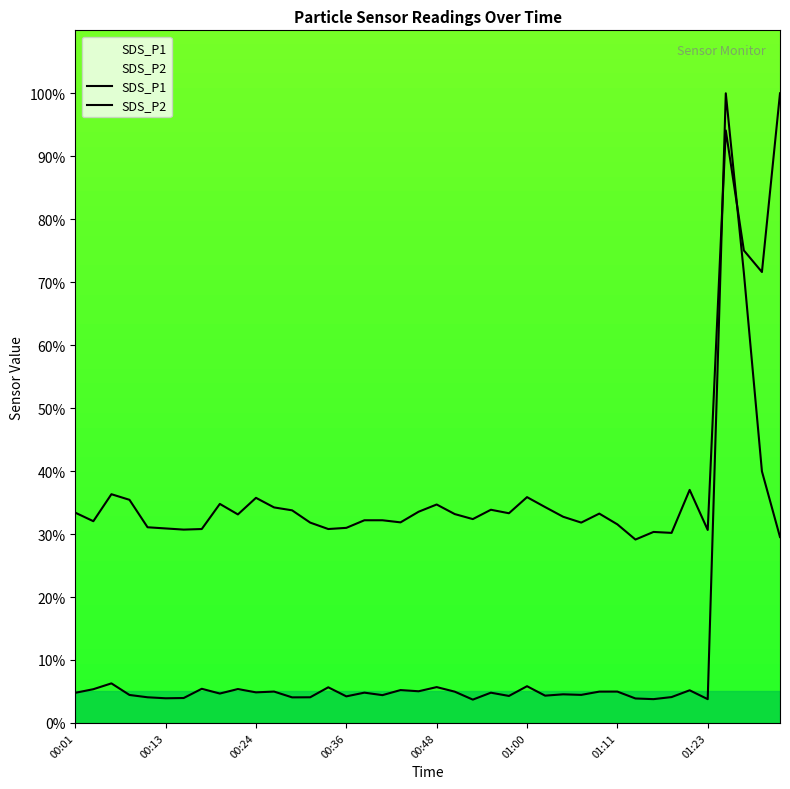

What is the total value across all series at 37?

146.5